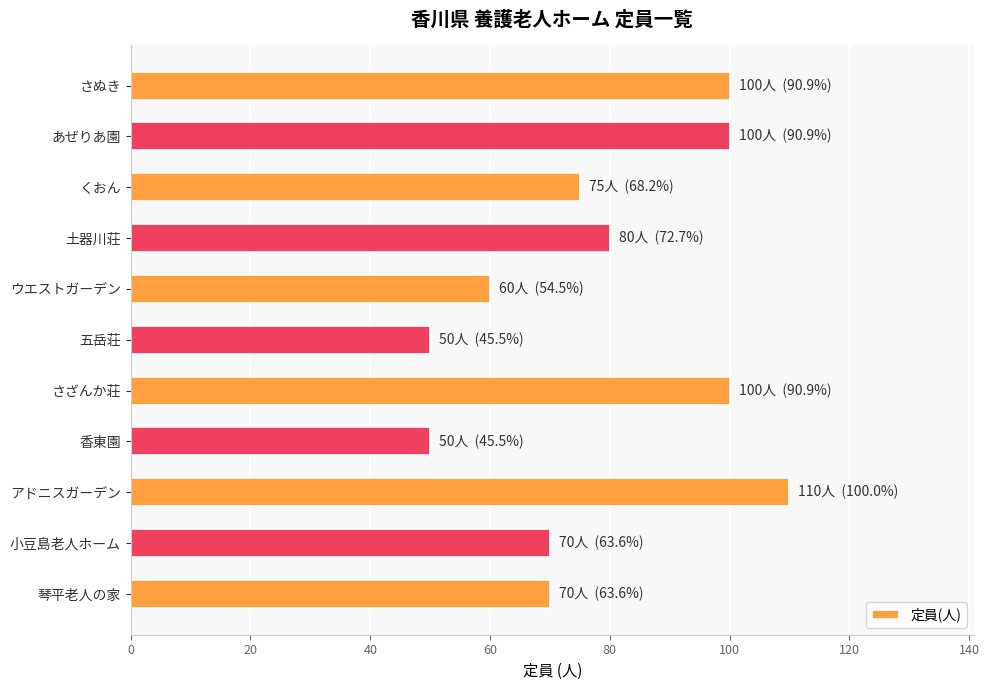

What is the greatest value displayed?

110